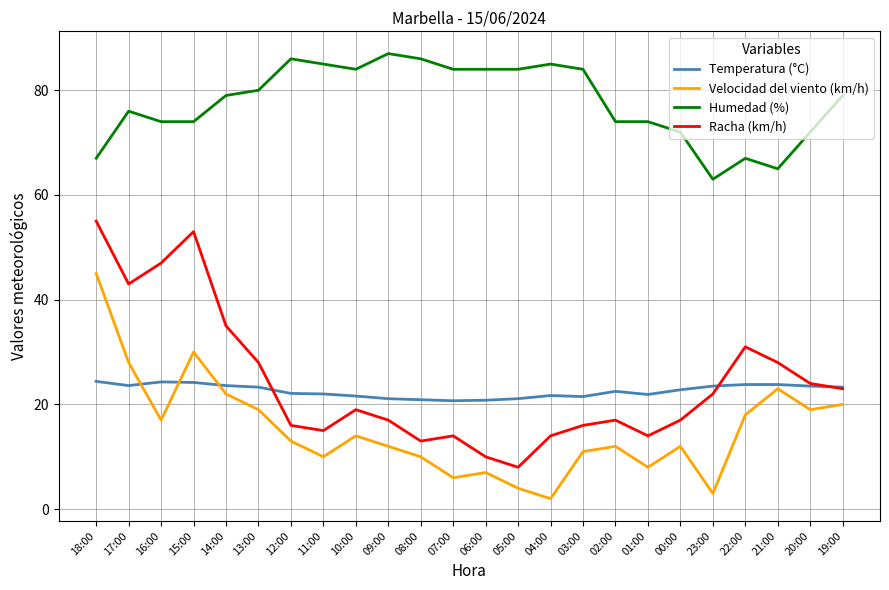

Between which two adjacent categories do Temperatura (°C) and Racha (km/h) first intersect?

13:00 and 12:00